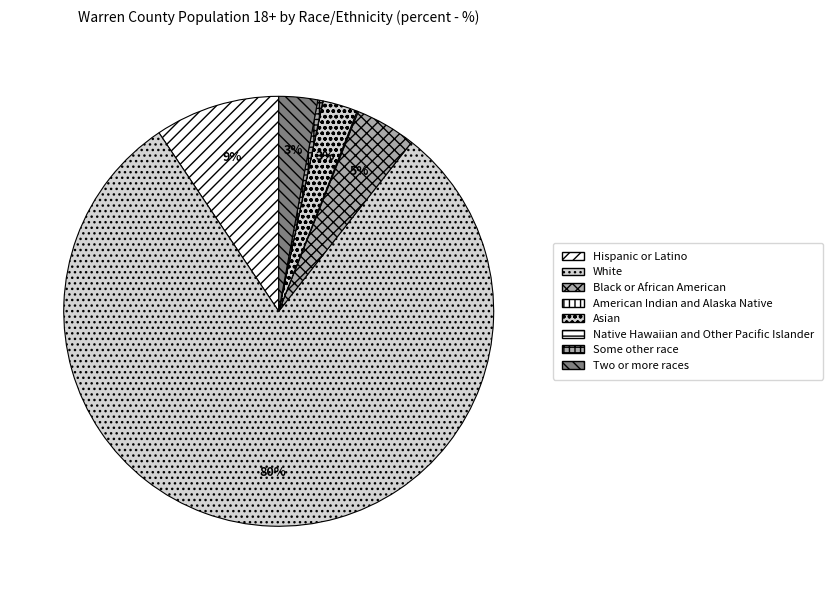

Combined, what portion of the pie is American Indian and Alaska Native and Black or African American?

4.7%